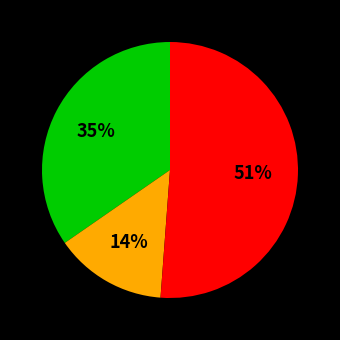

Is there any slice that represents more than half of the pie?

Yes